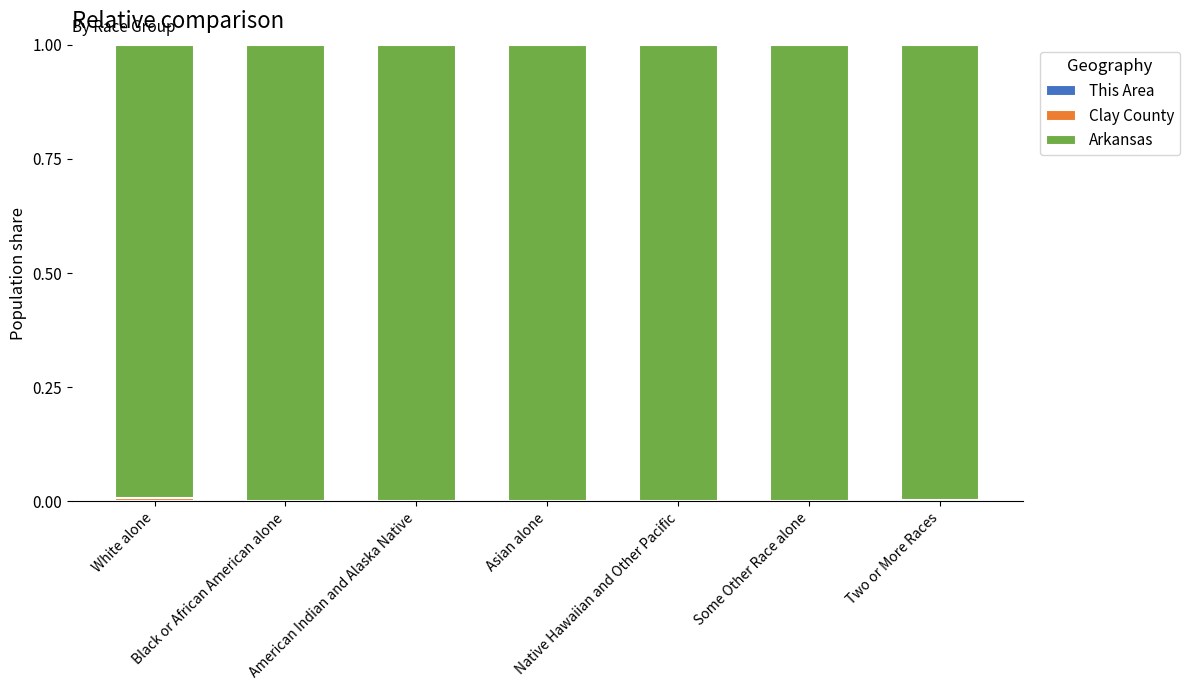

How many categories are shown in the chart?

7